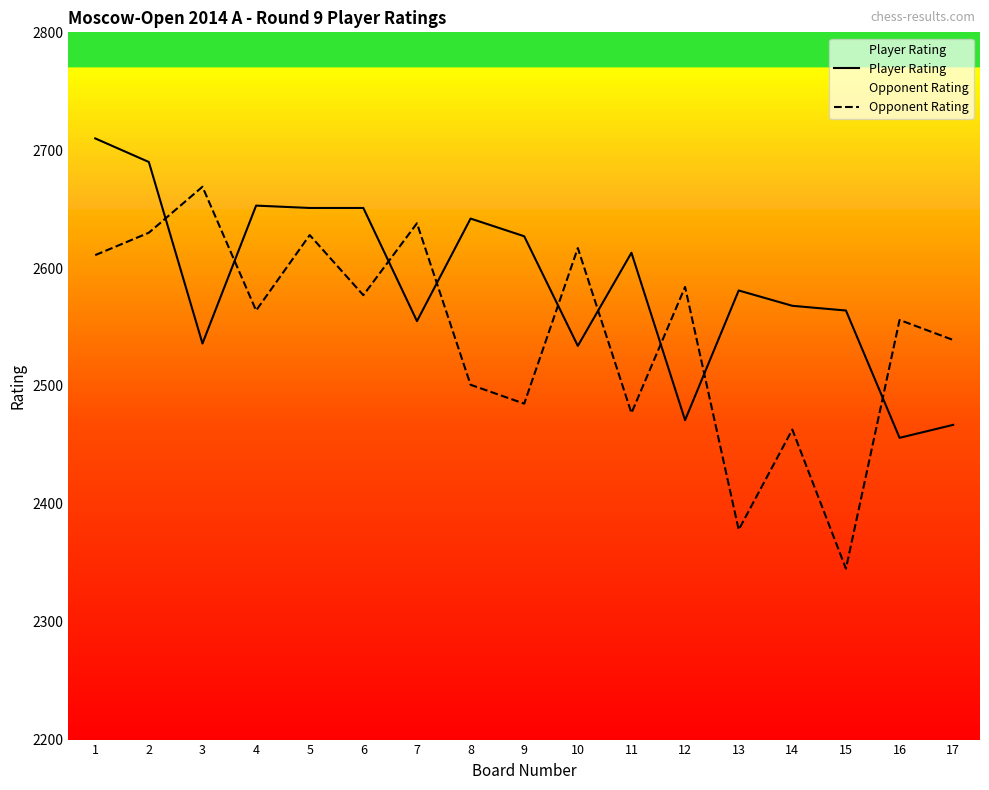

How many interior local peaks does the Opponent Rating series have?

7